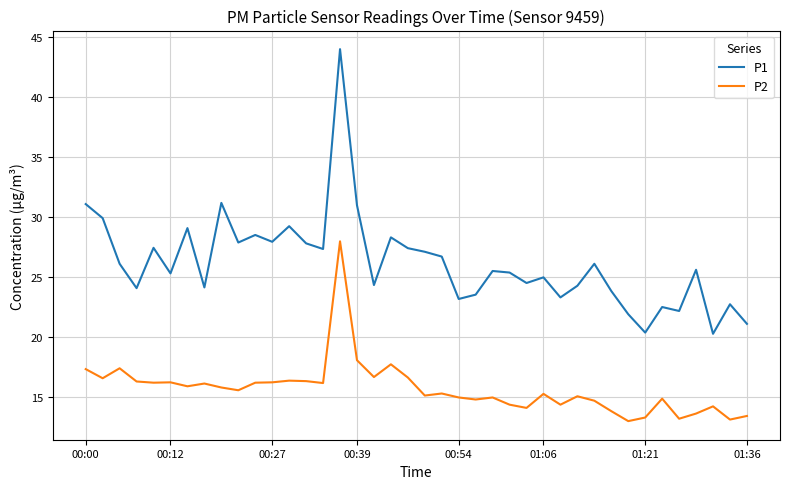

Which series has the widest spread of values?

P1